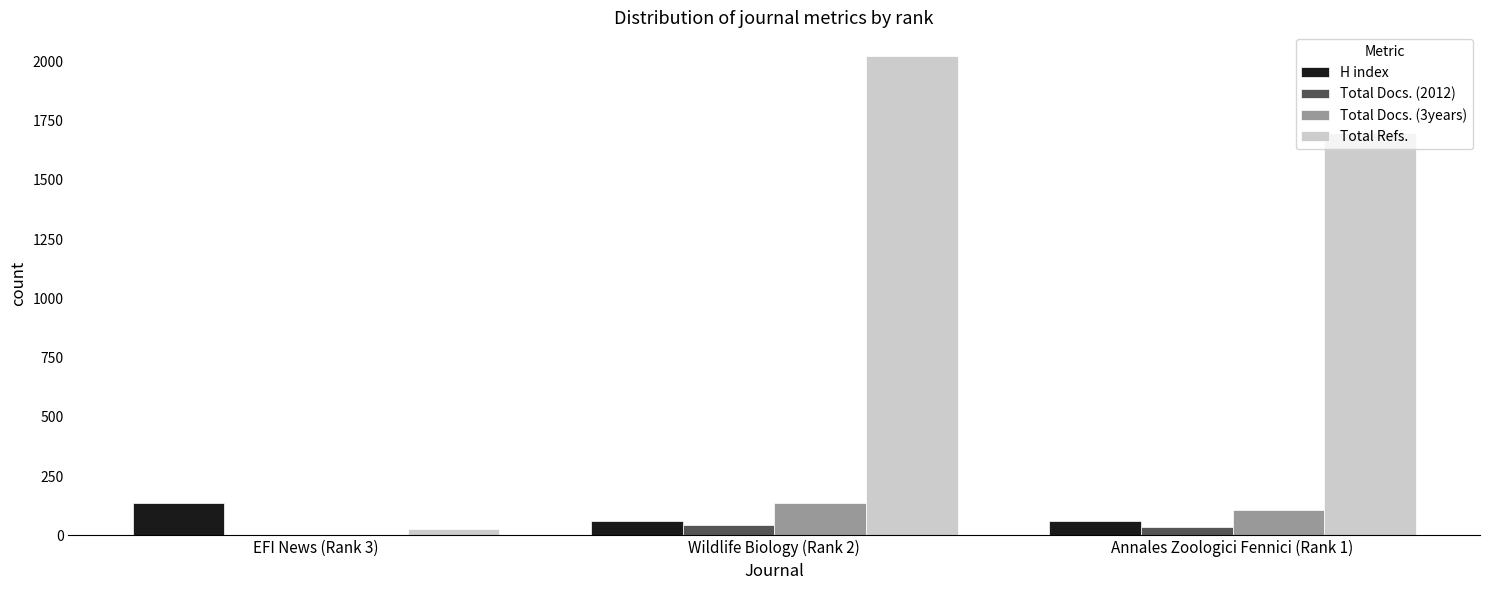

Which category has the highest value across all series?

Wildlife Biology (Rank 2)